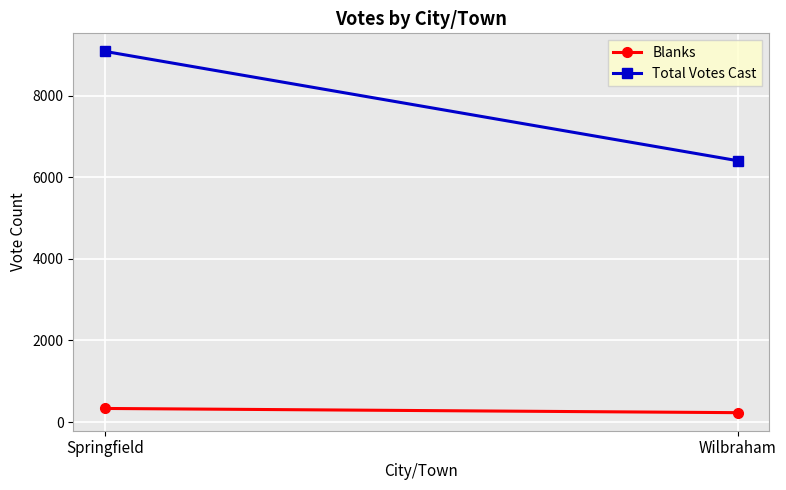

Reading left to right, list all the values displayed in this chart.

Blanks: Springfield=333	Wilbraham=230
Total Votes Cast: Springfield=9082	Wilbraham=6404